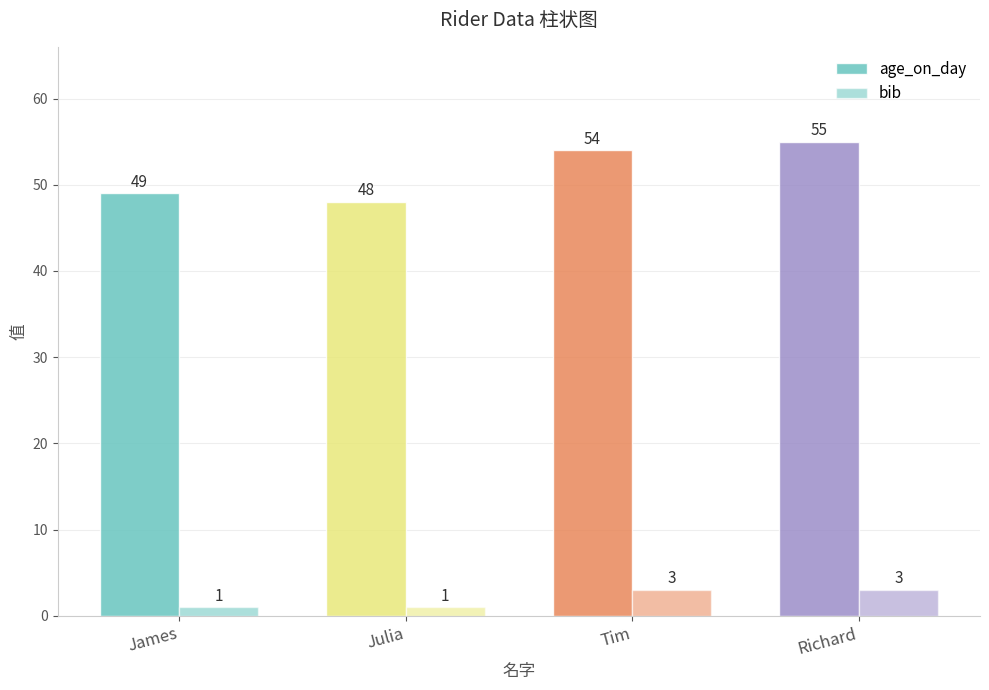

What is the label of the 3rd bar from the right?

Julia